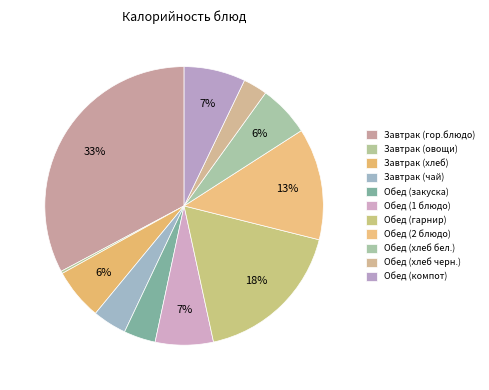

Rank the categories by value from highest to lowest.

Завтрак (гор.блюдо), Обед (гарнир), Обед (2 блюдо), Обед (компот), Обед (1 блюдо), Завтрак (хлеб), Обед (хлеб бел.), Завтрак (чай), Обед (закуска), Обед (хлеб черн.), Завтрак (овощи)